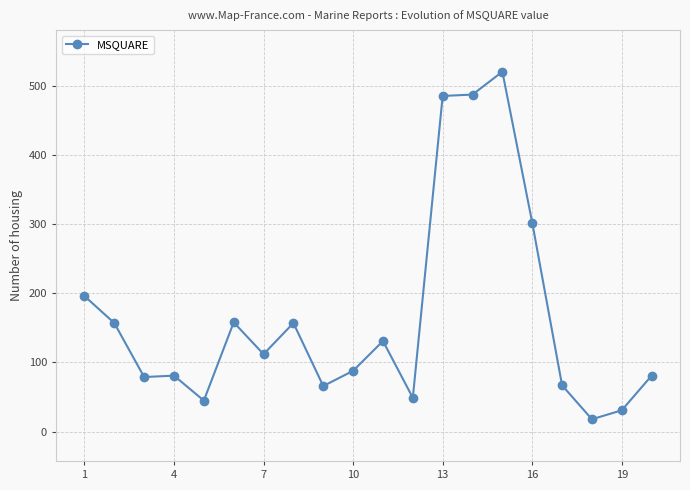

What is the smallest value displayed?

18